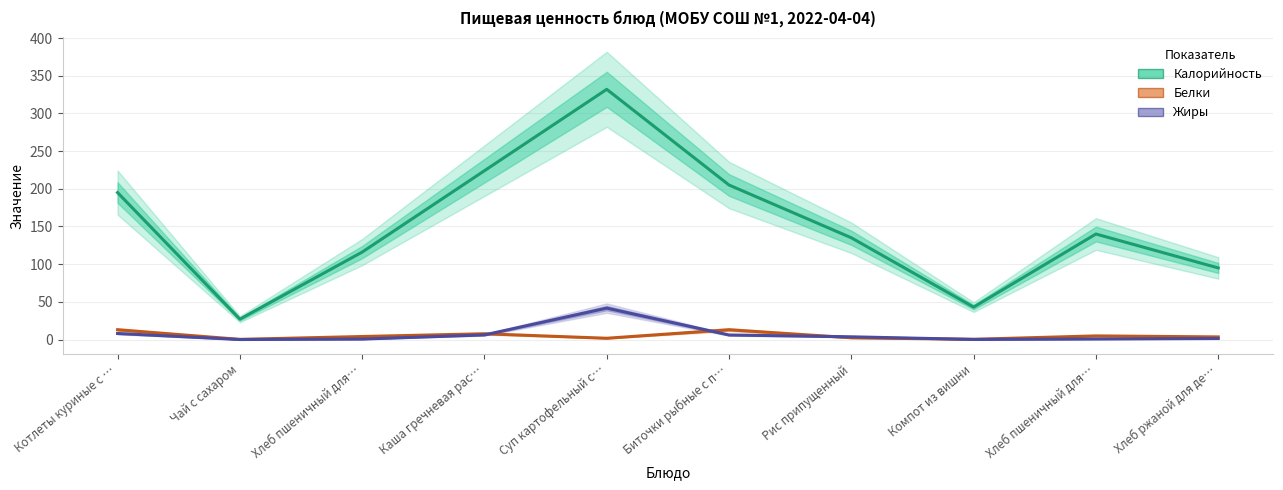

What is the total value across all series at Каша гречневая рас…?

237.7